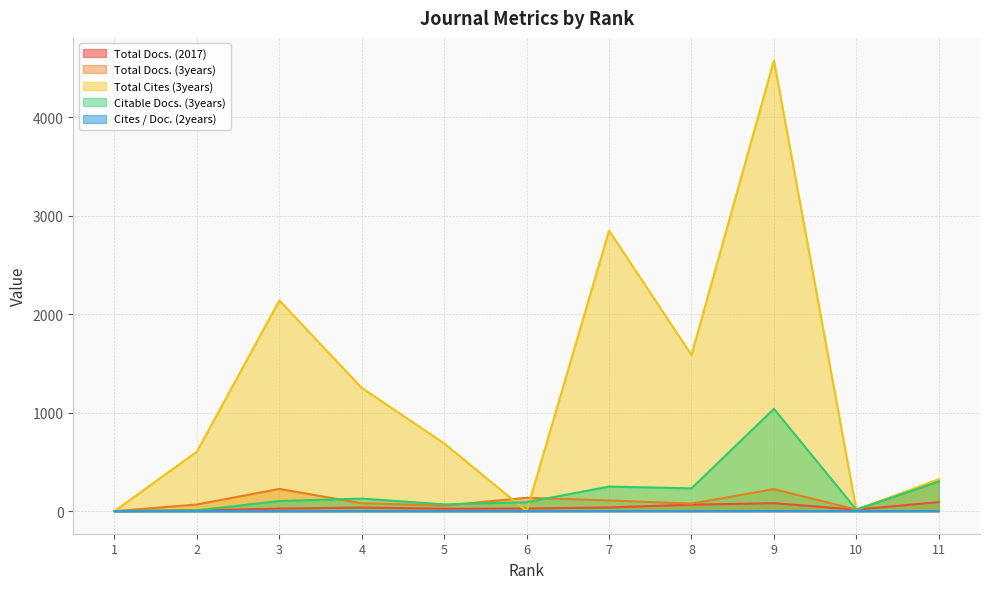

How many intersections are there between Total Cites (3years) and Citable Docs. (3years)?

5